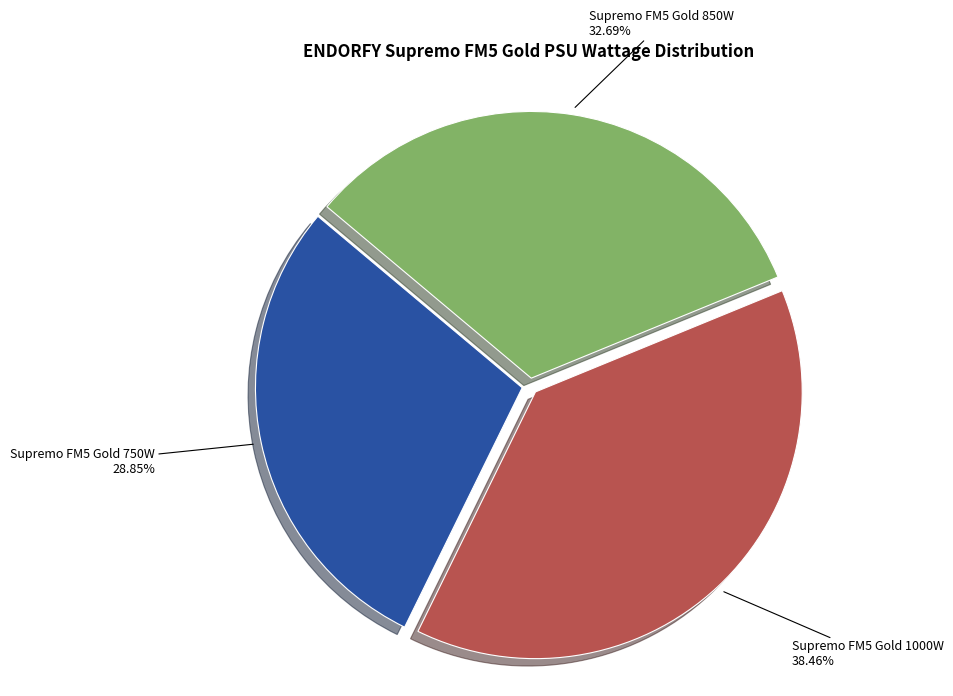

Does any single category account for the majority?

No